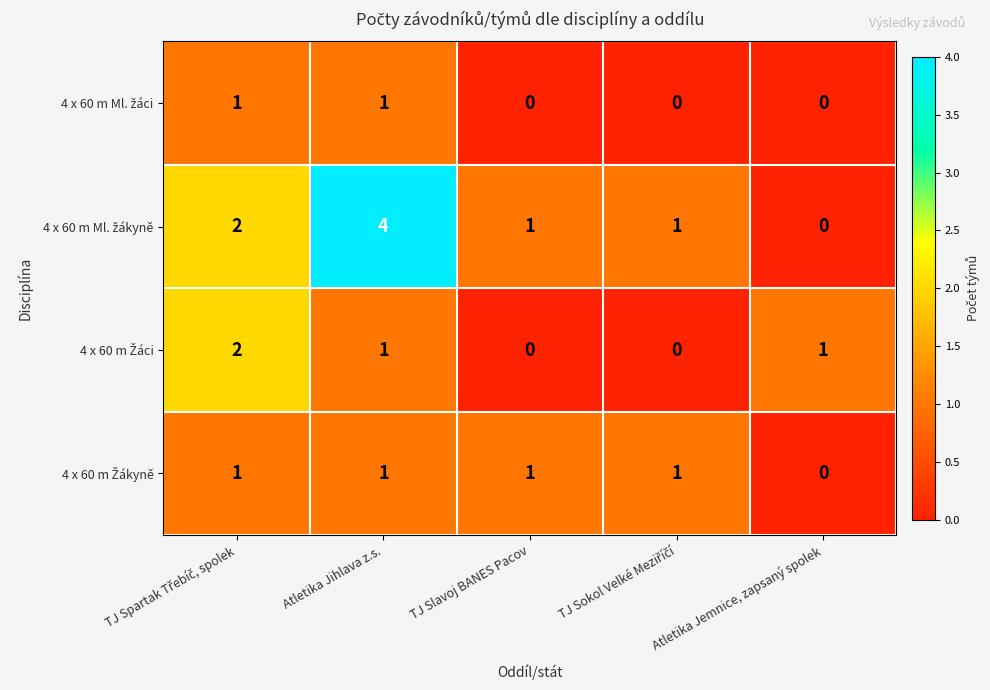

What is the difference between the highest and lowest values at Atletika Jihlava z.s.?

3